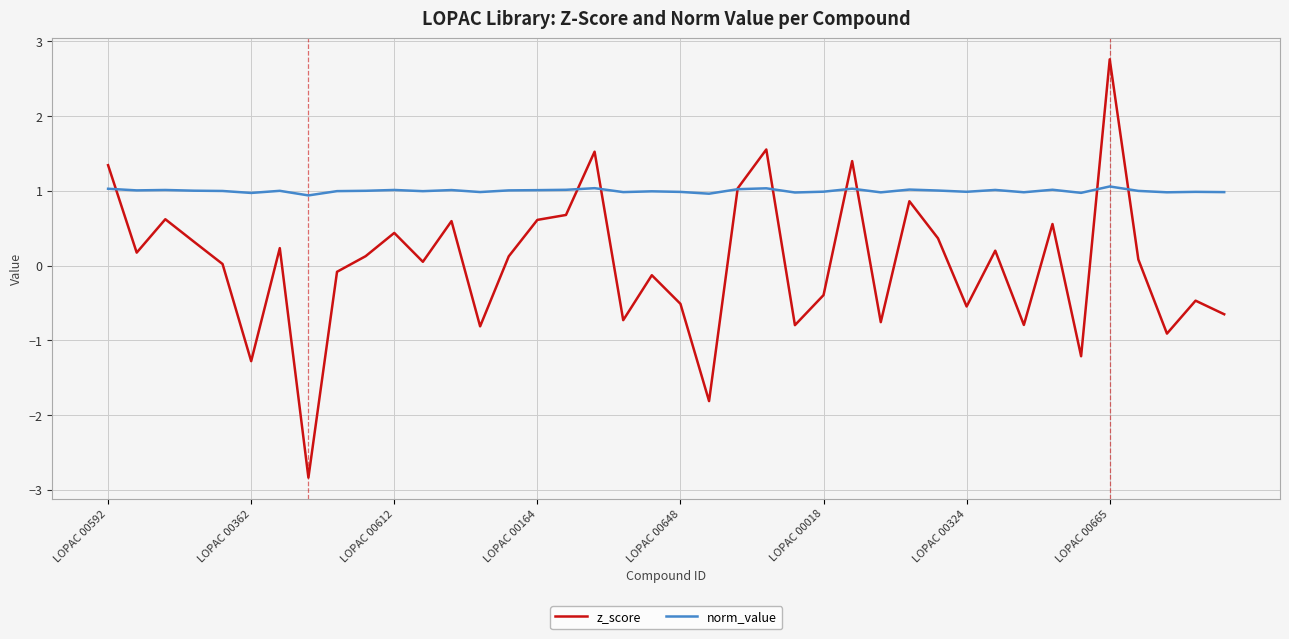

Which series has the largest total across all categories?

norm_value